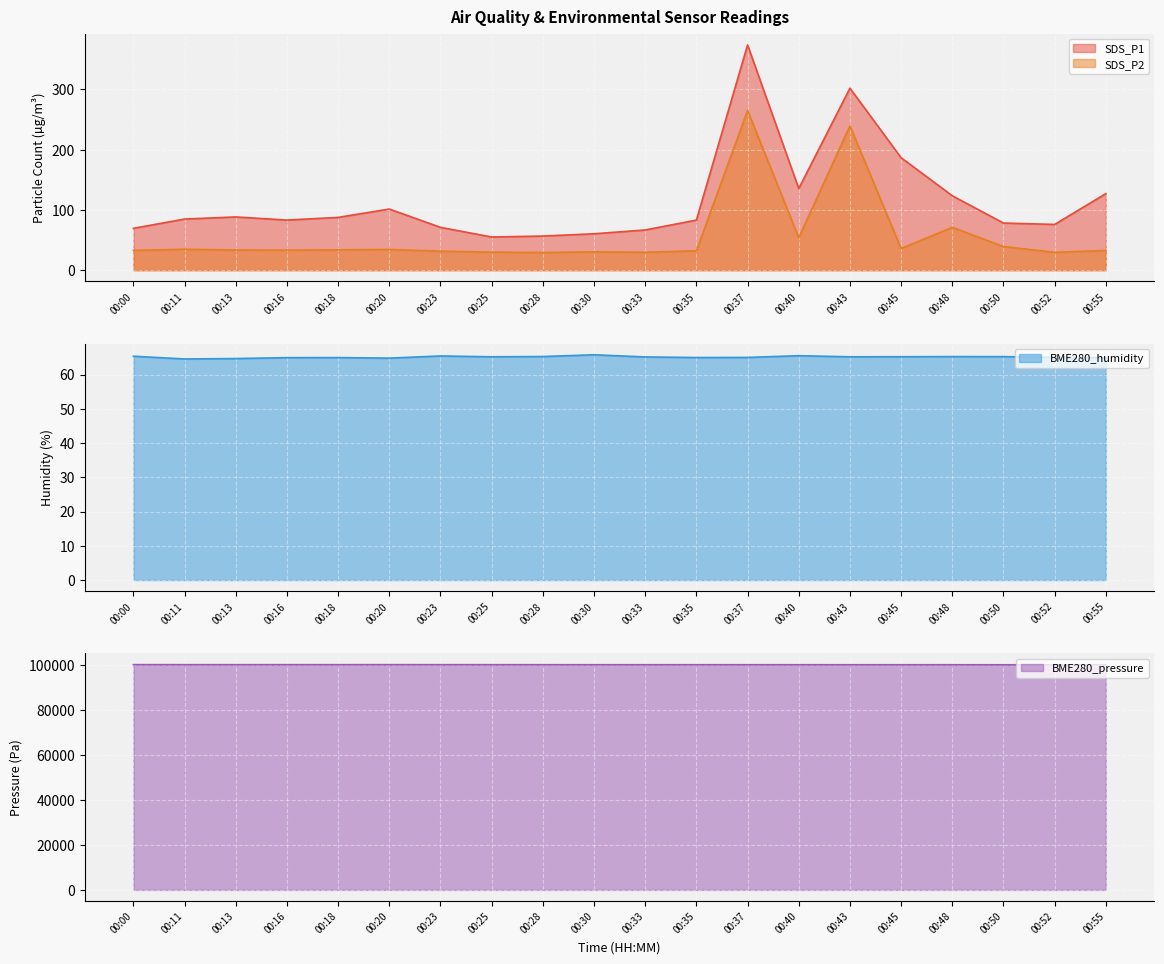

Rank the categories by SDS_P1 value from lowest to highest.

00:25, 00:28, 00:30, 00:33, 00:00, 00:23, 00:52, 00:50, 00:35, 00:16, 00:11, 00:18, 00:13, 00:20, 00:48, 00:55, 00:40, 00:45, 00:43, 00:37